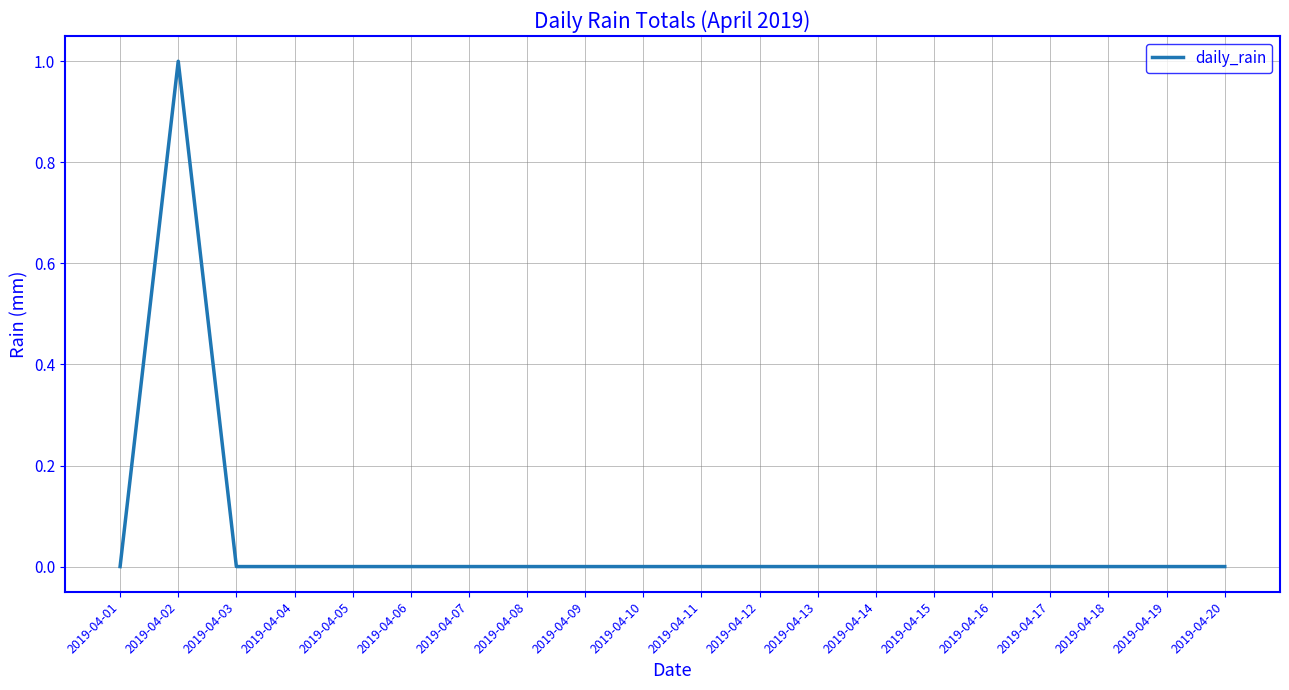

Which label corresponds to the largest value in the chart?

2019-04-02